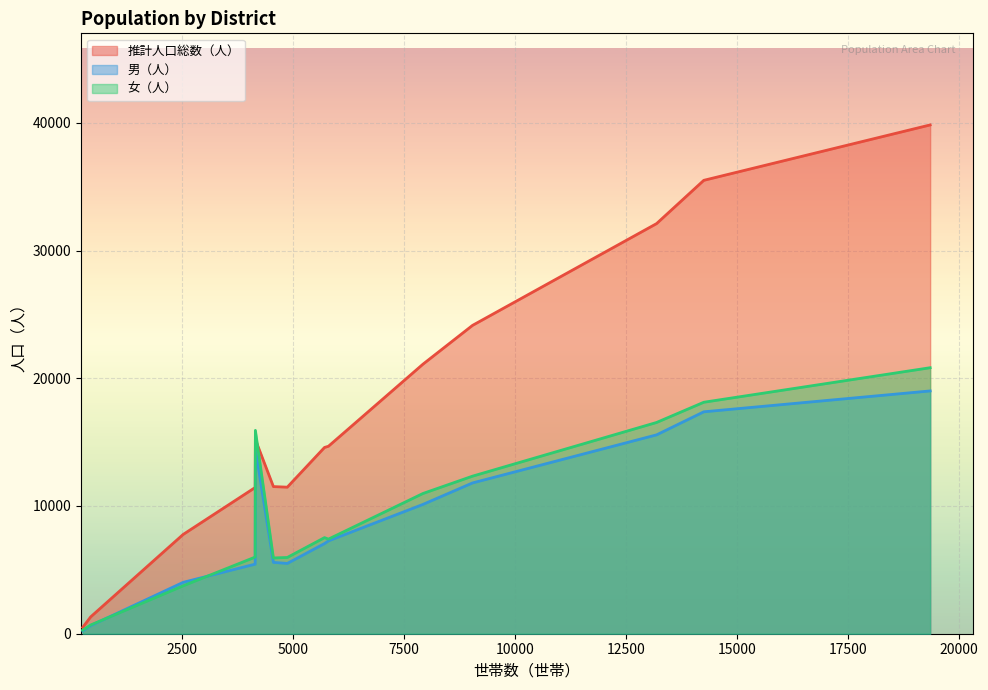

Which series has the largest range (max minus min)?

推計人口総数（人）